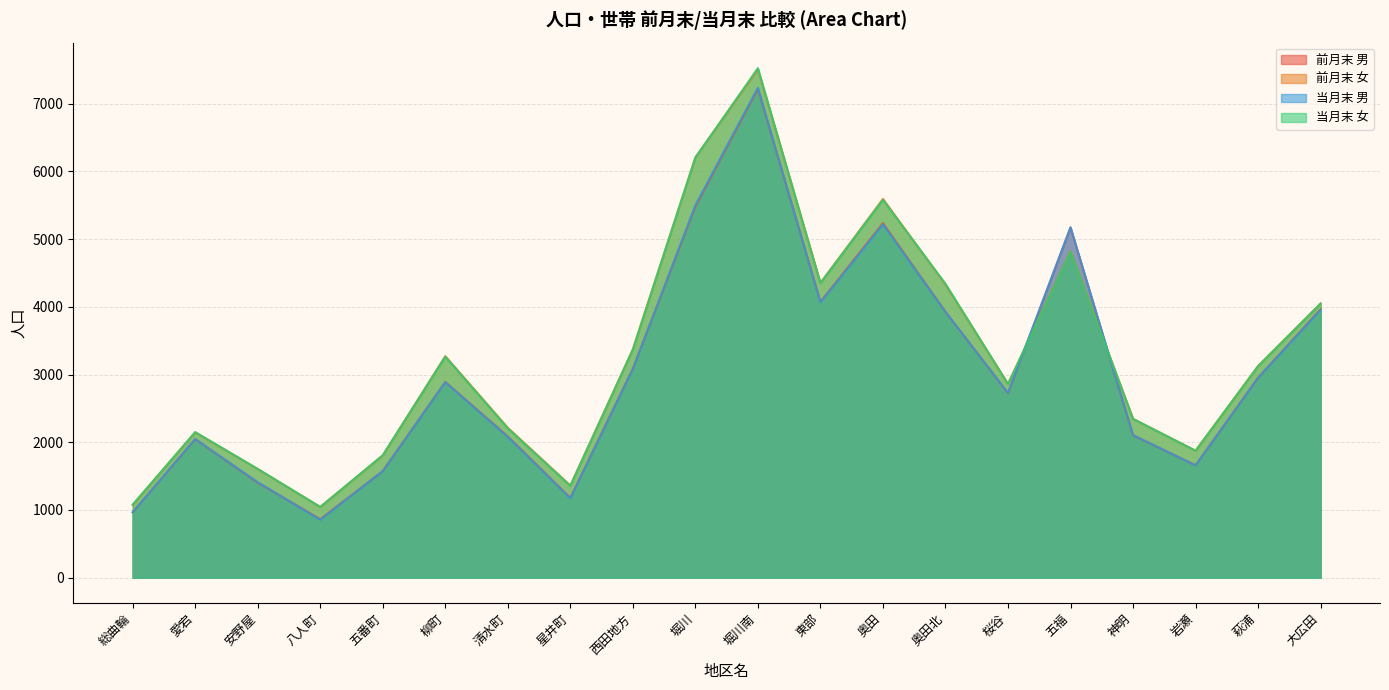

Does the chart have visible grid lines?

Yes